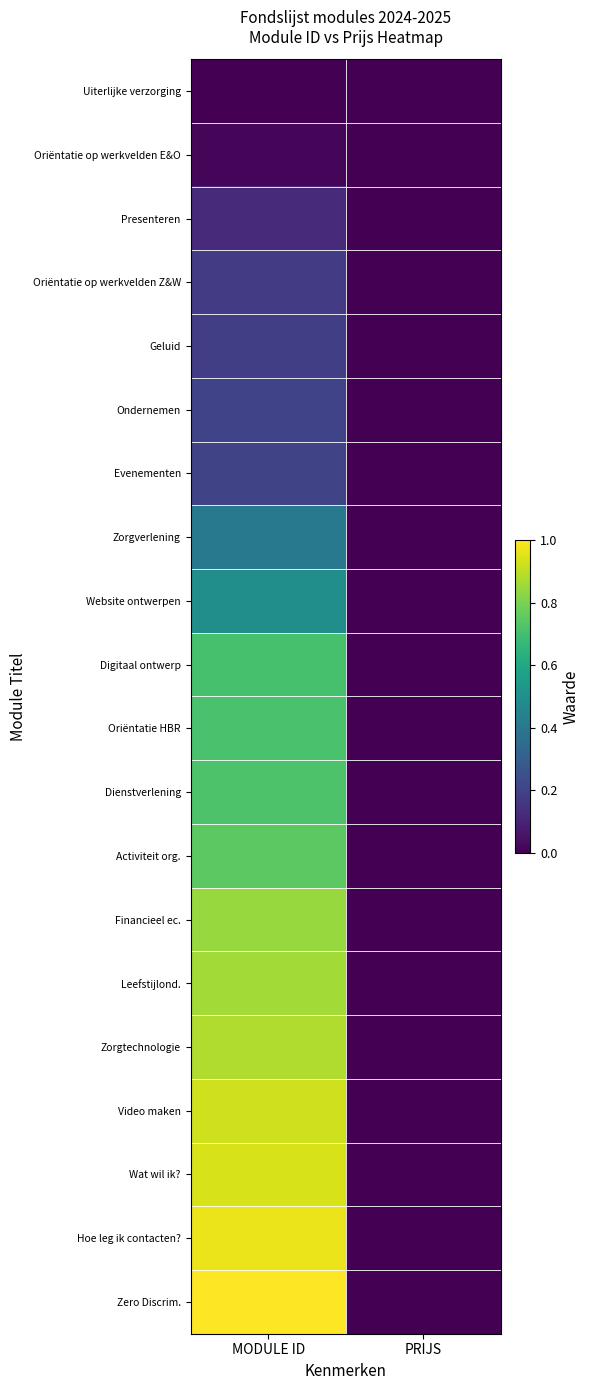

Which series changed the most between MODULE ID and PRIJS?

Zero Discrim.